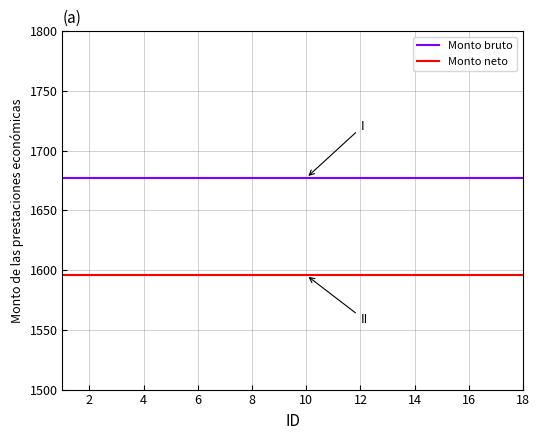

What is the maximum value shown in the chart?

1677.3